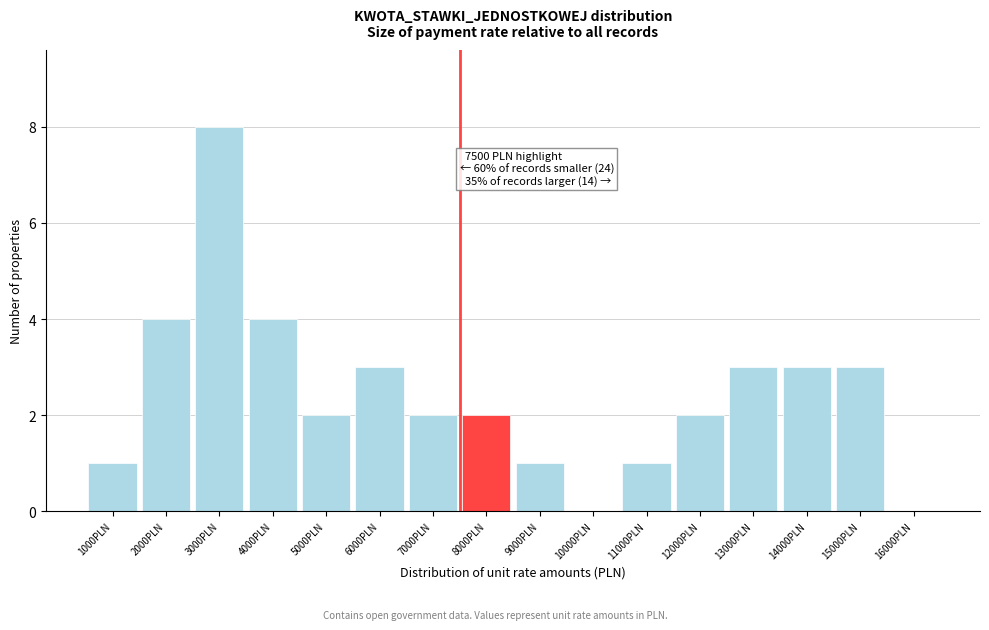

Reading right to left, list all the values displayed in this chart.

16000PLN=0	15000PLN=3	14000PLN=3	13000PLN=3	12000PLN=2	11000PLN=1	10000PLN=0	9000PLN=1	8000PLN=2	7000PLN=2	6000PLN=3	5000PLN=2	4000PLN=4	3000PLN=8	2000PLN=4	1000PLN=1